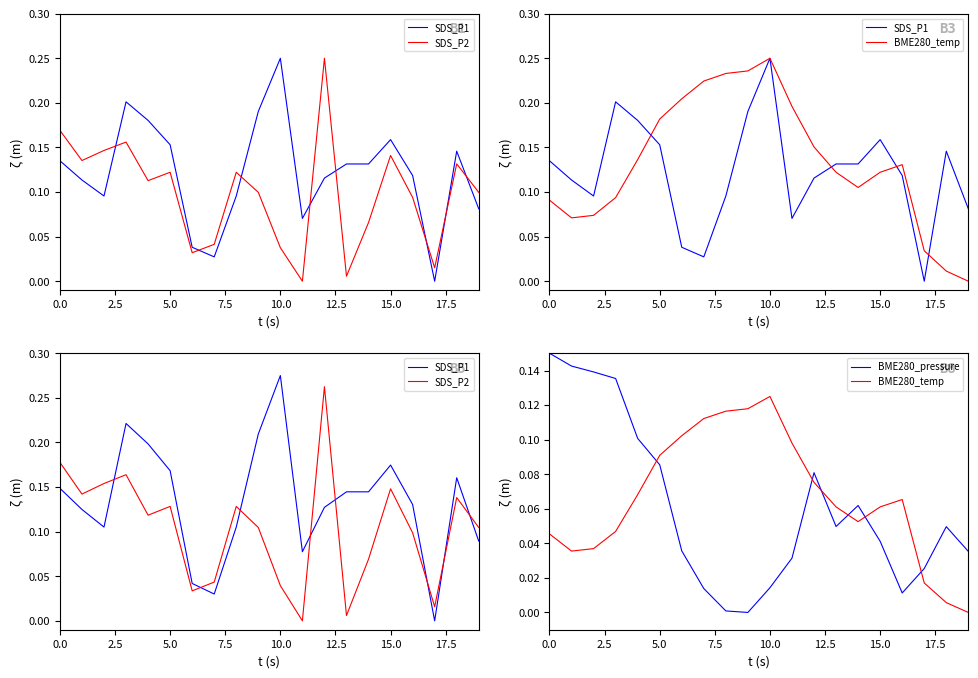

How many interior local valleys does the BME280_pressure series have?

3